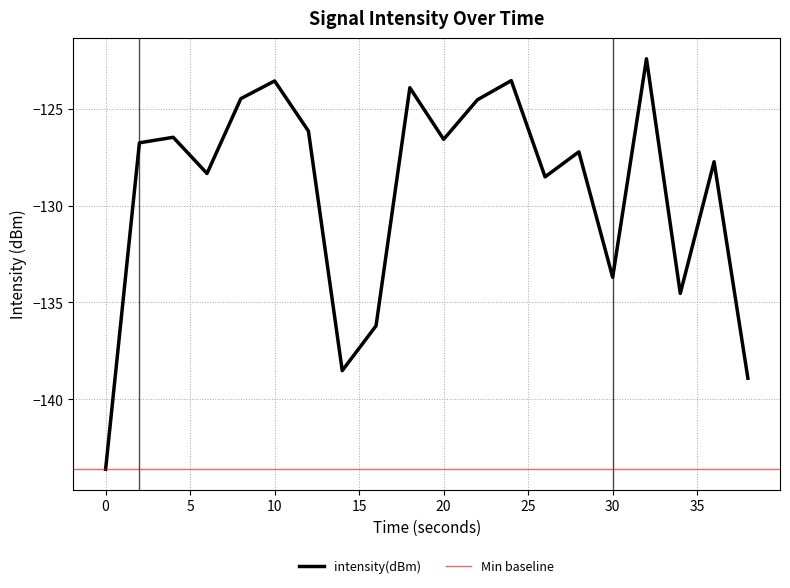

How many interior local valleys (lower than both neighbors) does the data have?

6